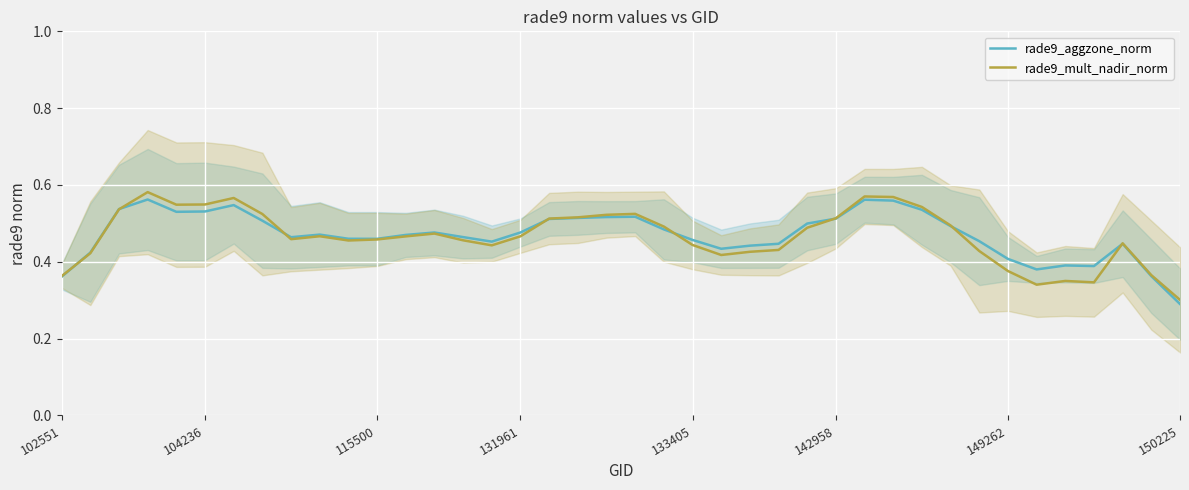

What is the label of the 5th point from the right?

35